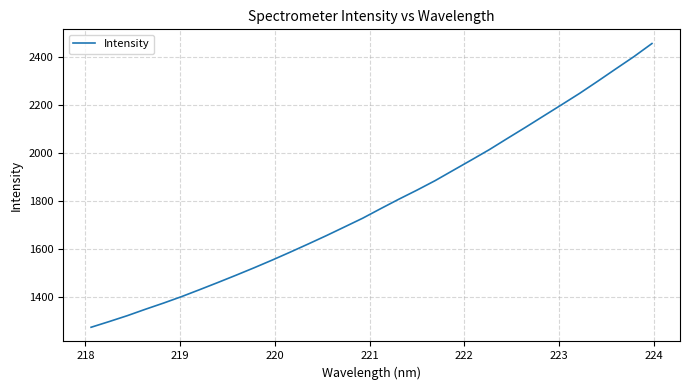

What is the maximum value shown in the chart?

2455.9